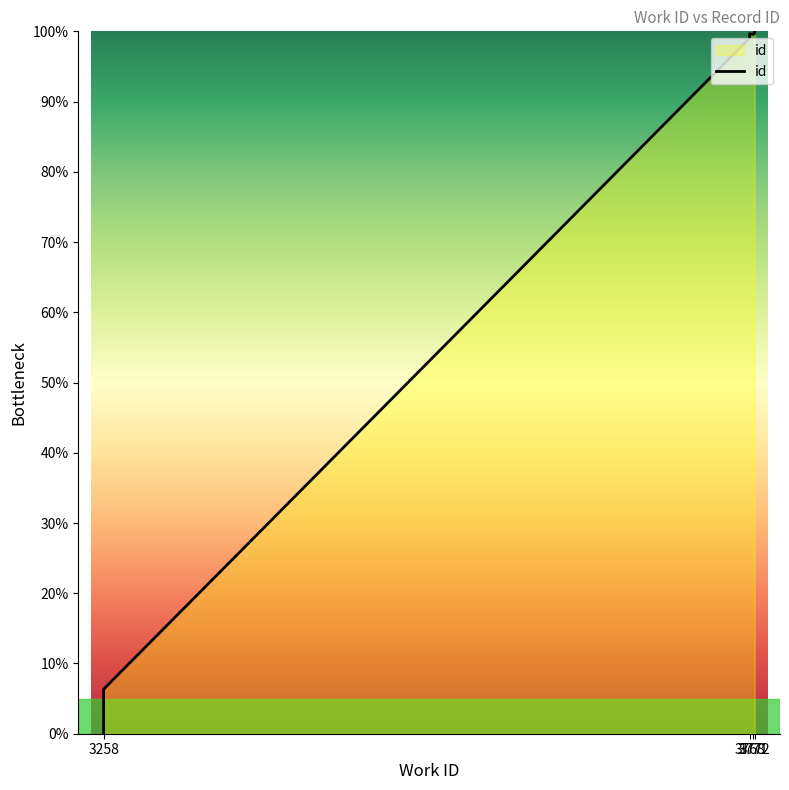

The chart shows a value of 100.0 at 3772. True or false?

True